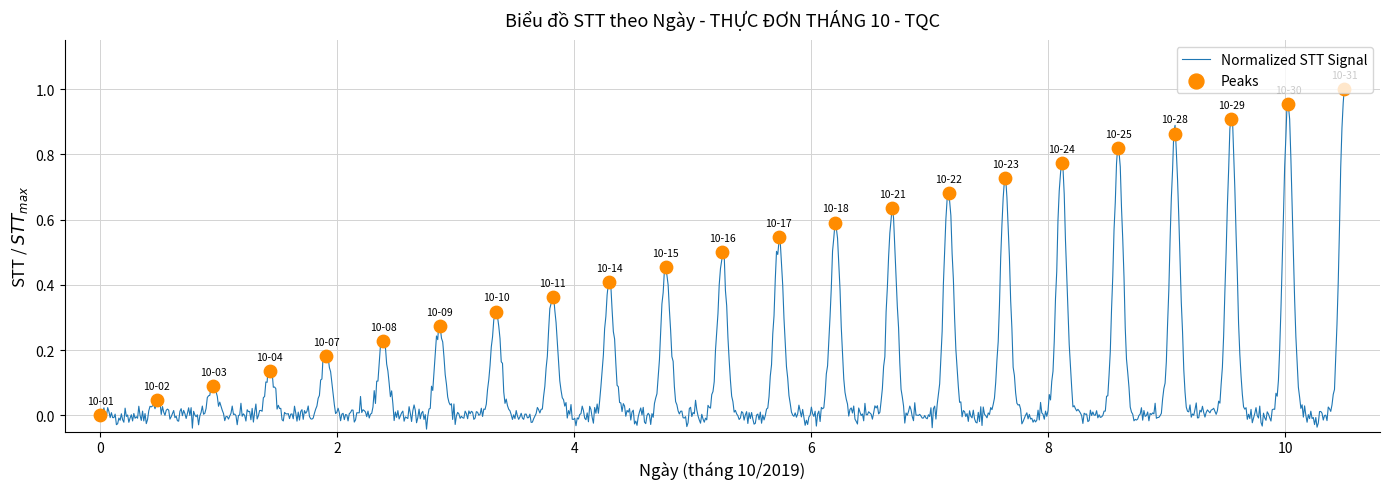

What is the change in value from 2019-10-07 to 2019-10-21?

+0.5